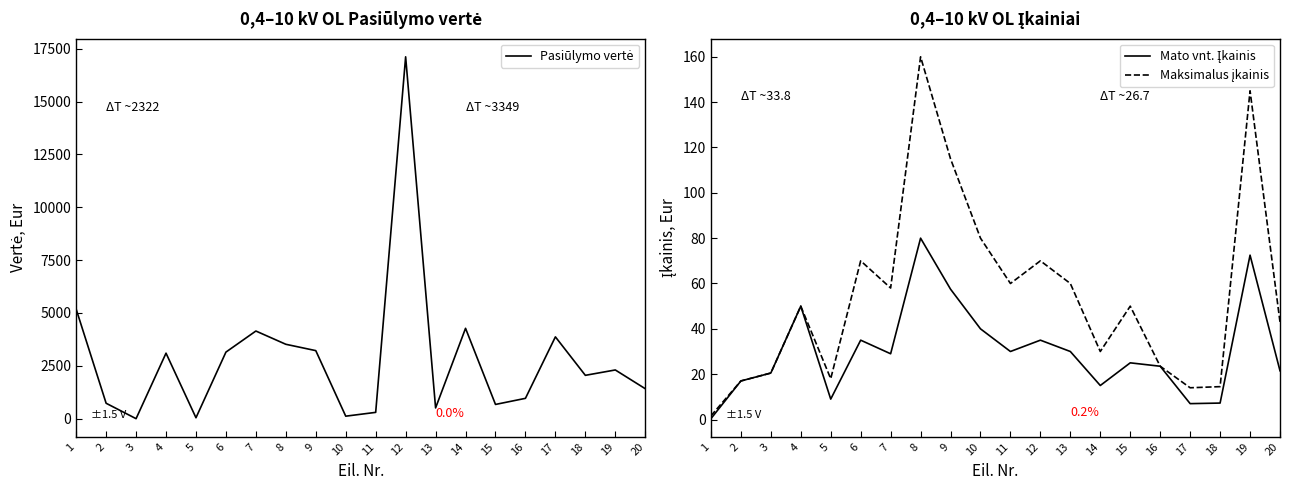

Where is the first local minimum for Mato vnt. Įkainis?

5